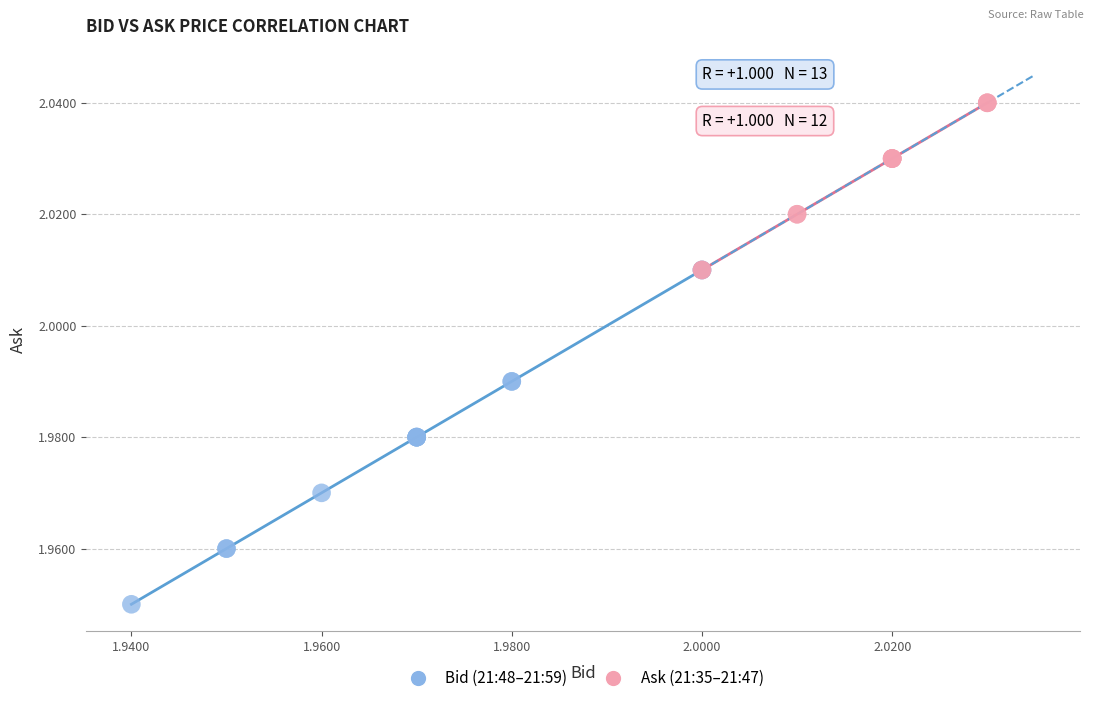

Which series contains the highest Y value?

Ask (21:35–21:47)